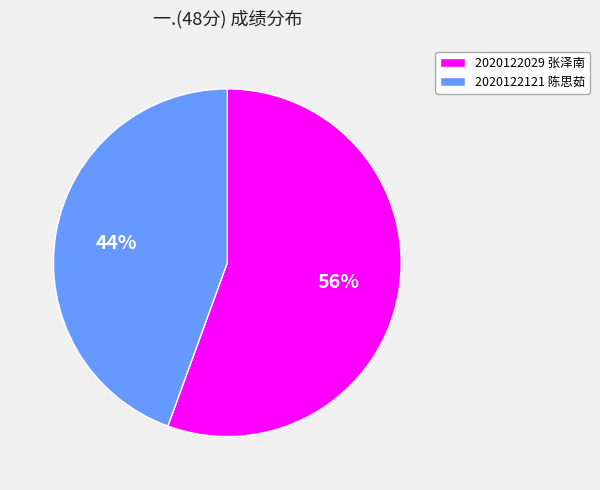

Does any single category account for the majority?

Yes